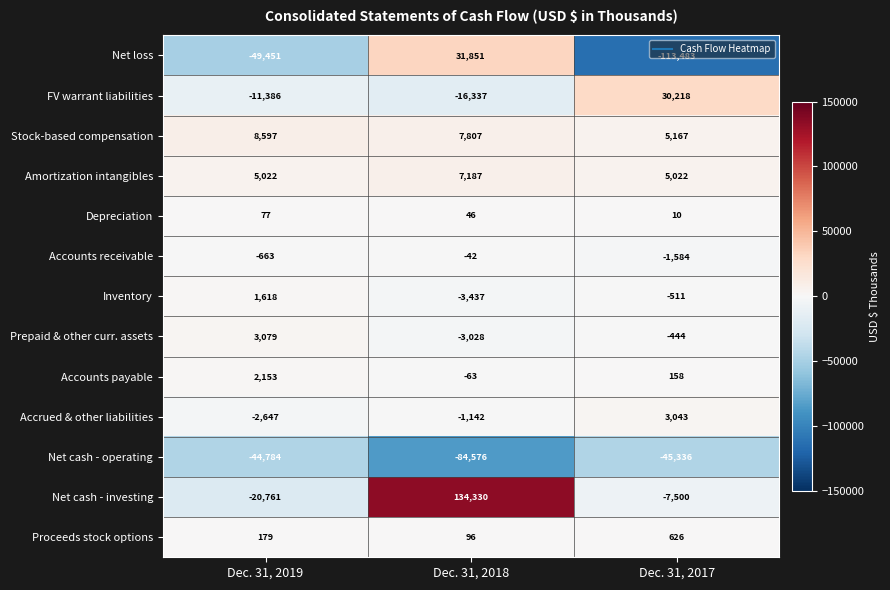

Which label corresponds to the smallest value in the chart?

Dec. 31, 2017